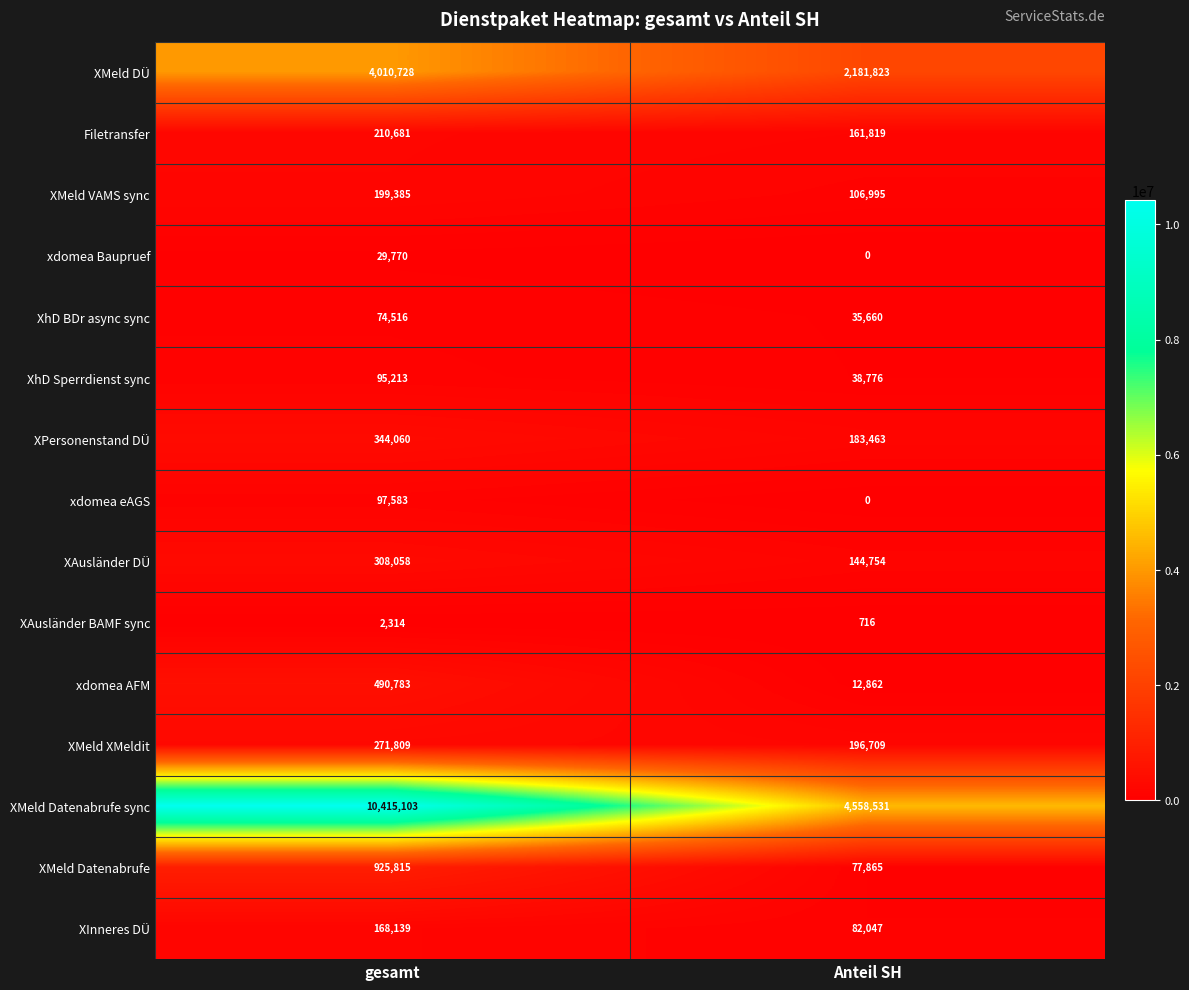

Reading right to left, what are all the values shown in this chart?

XMeld DÜ: 2181823	4010728
Filetransfer: 161819	210681
XMeld VAMS sync: 106995	199385
xdomea Baupruef: 0	29770
XhD BDr async sync: 35660	74516
XhD Sperrdienst sync: 38776	95213
XPersonenstand DÜ: 183463	344060
xdomea eAGS: 0	97583
XAusländer DÜ: 144754	308058
XAusländer BAMF sync: 716	2314
xdomea AFM: 12862	490783
XMeld XMeldit: 196709	271809
XMeld Datenabrufe sync: 4558531	10415103
XMeld Datenabrufe: 77865	925815
XInneres DÜ: 82047	168139